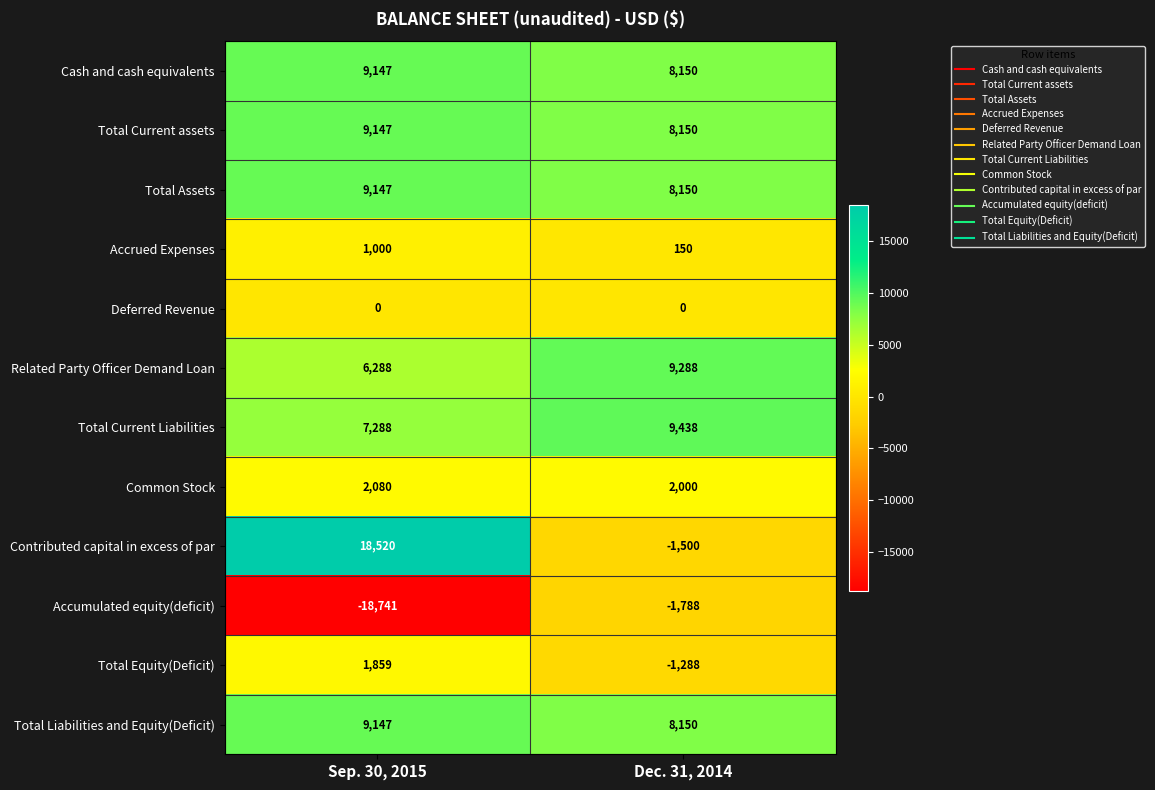

True or false: Total Equity(Deficit) has a value of -1288 at Dec. 31, 2014.

True